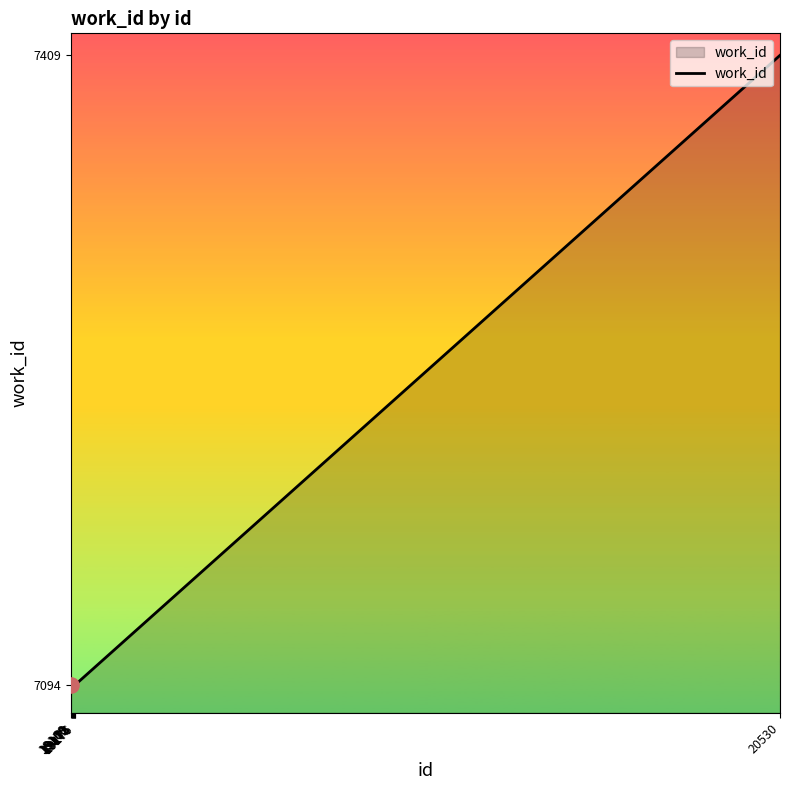

Approximately how many times larger is the value at 19170 compared to 19173?

1.0